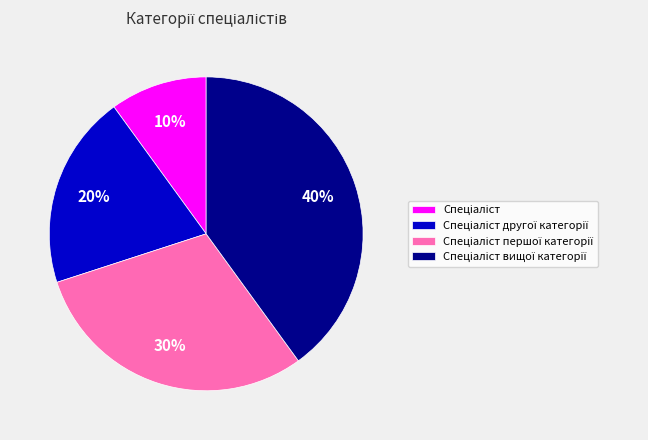

To the nearest percent, what is the difference between the largest and smallest slice percentages?

30%